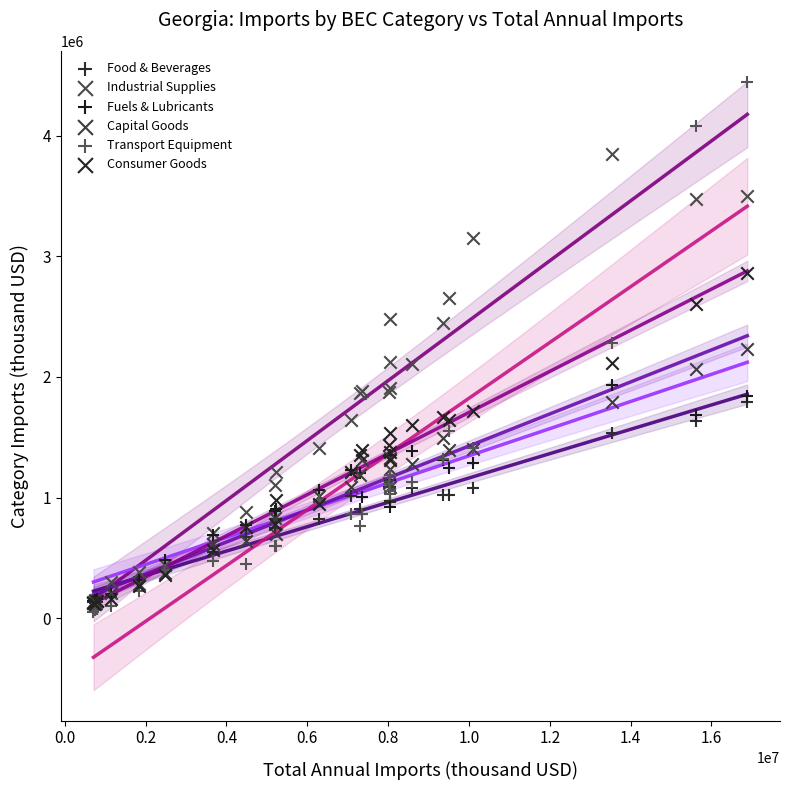

What are all the series names shown in the legend?

Food & Beverages, Industrial Supplies, Fuels & Lubricants, Capital Goods, Transport Equipment, Consumer Goods